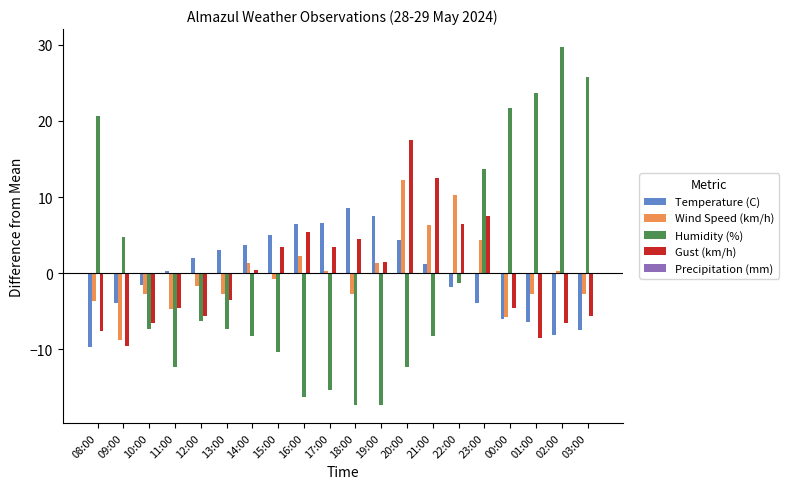

What position from the right is 01:00?

3